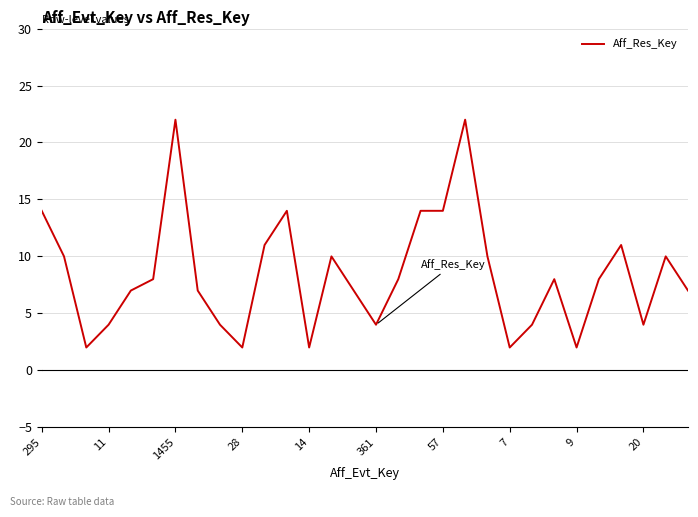

What is the maximum value shown in the chart?

22